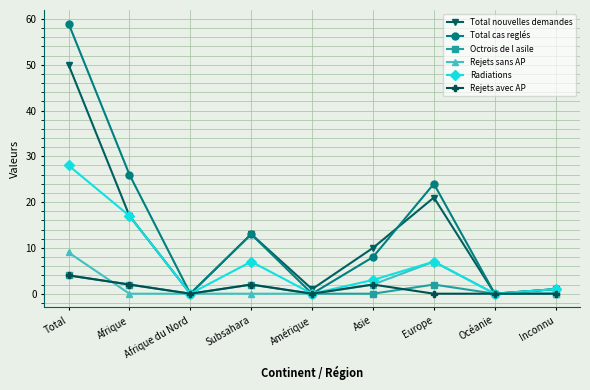

At which category is the sum across all series the highest?

Total